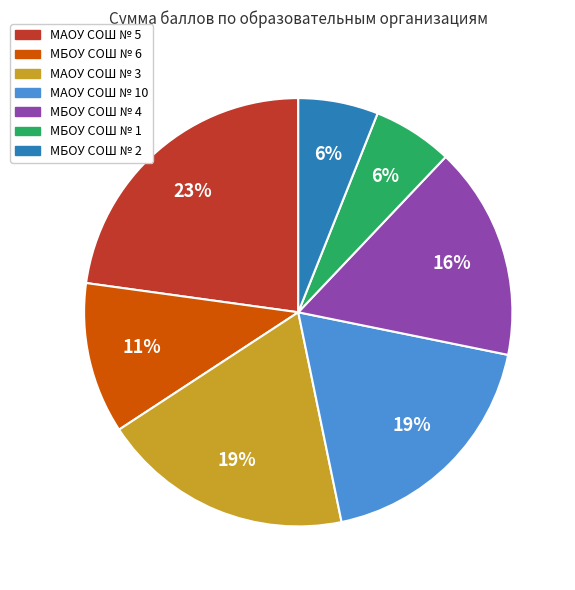

Is there any slice that represents more than half of the pie?

No